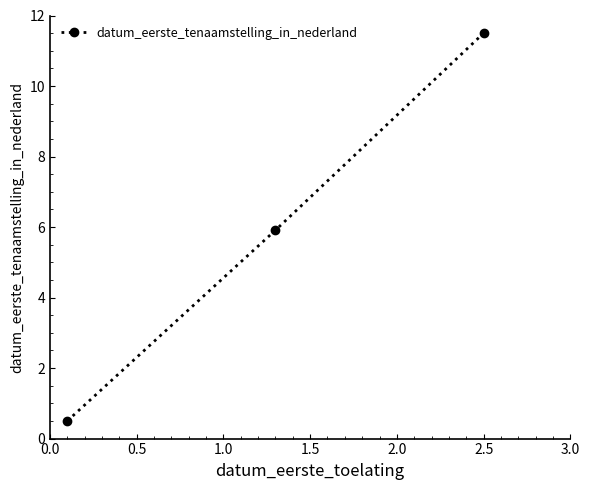

What is the average value?

6.0